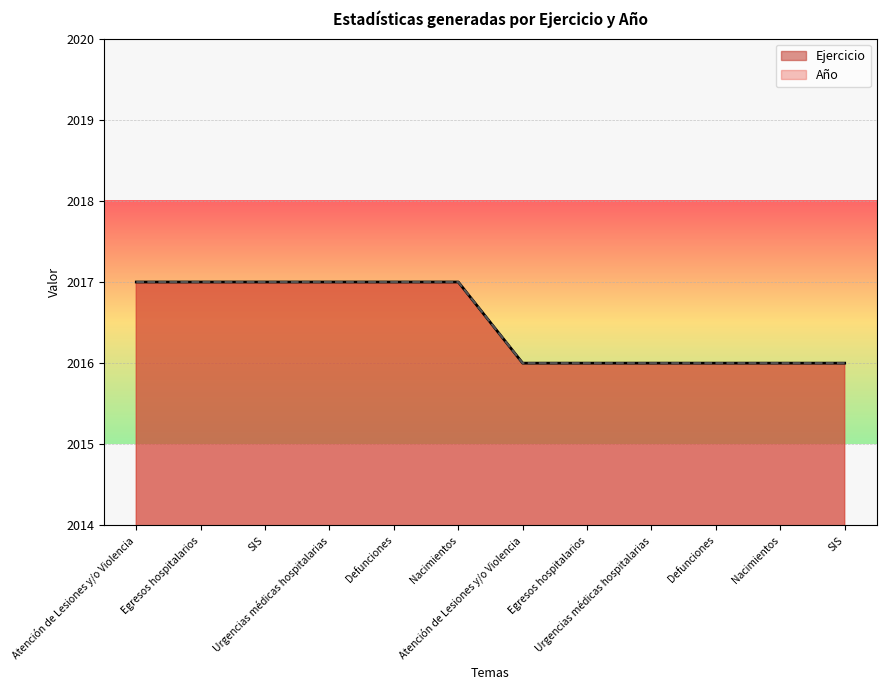

At which category is the sum across all series the highest?

Atención de Lesiones y/o Violencia